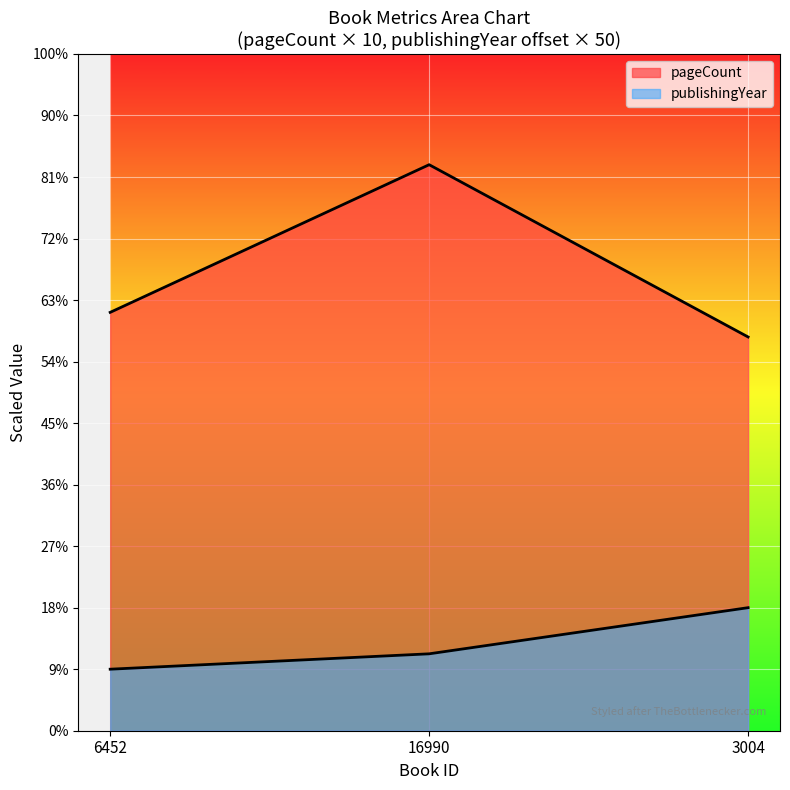

What is the label of the 2nd point from the left?

16990